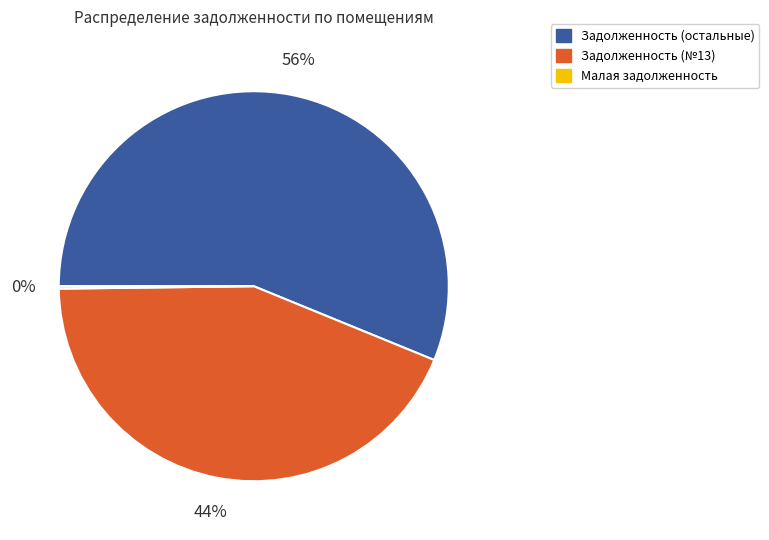

Is there any slice that represents more than half of the pie?

Yes